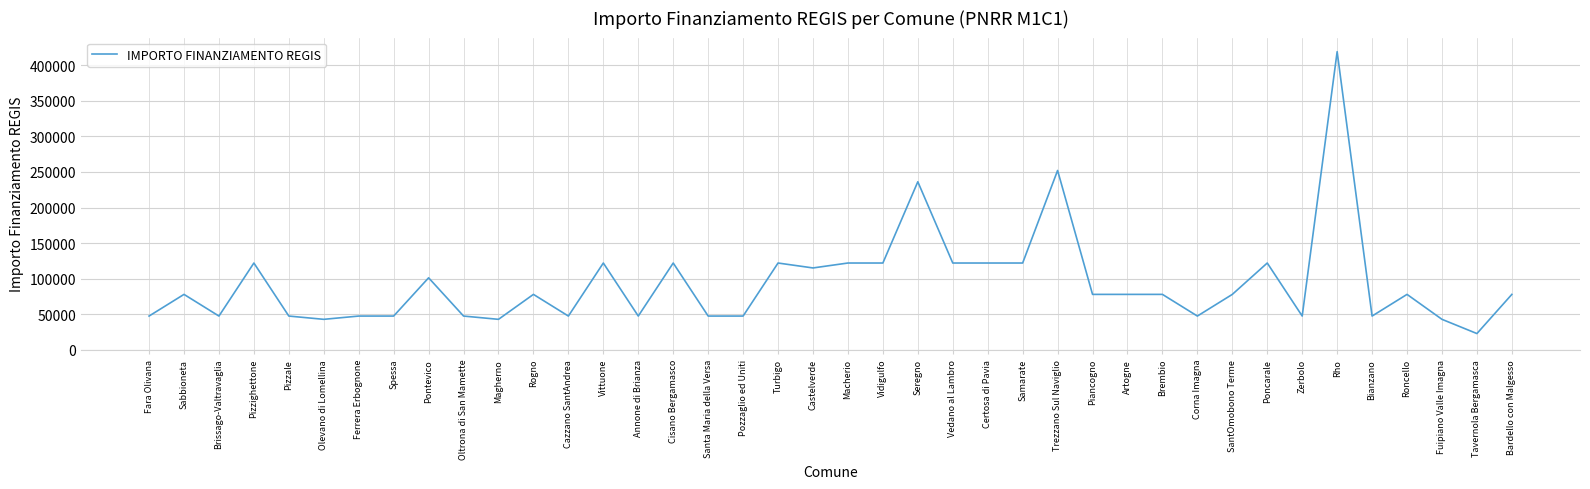

How many lines are shown in the chart?

1